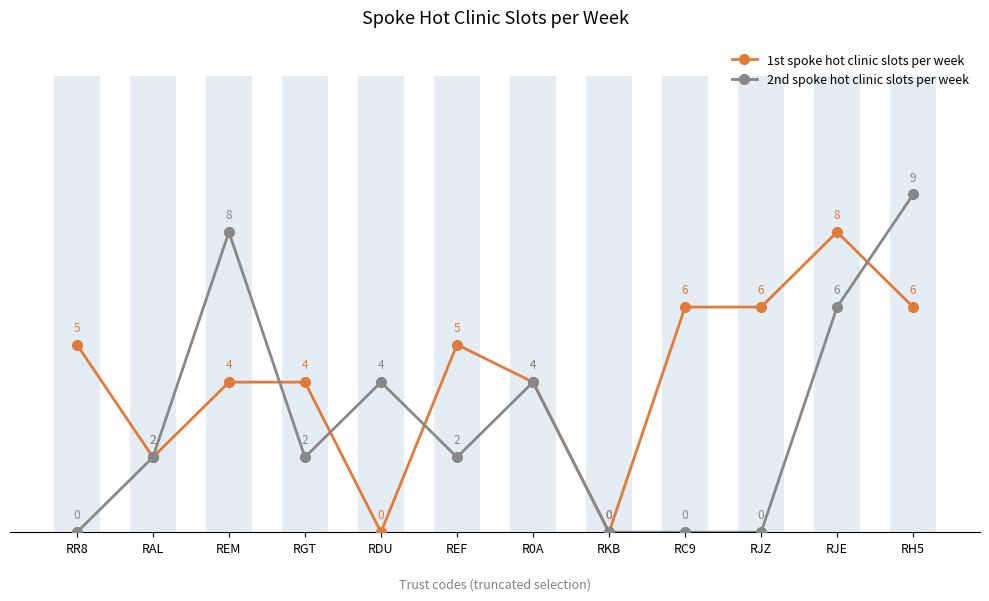

Reading right to left, list all the values displayed in this chart.

1st spoke hot clinic slots per week: RH5=6	RJE=8	RJZ=6	RC9=6	RKB=0	R0A=4	REF=5	RDU=0	RGT=4	REM=4	RAL=2	RR8=5
2nd spoke hot clinic slots per week: RH5=9	RJE=6	RJZ=0	RC9=0	RKB=0	R0A=4	REF=2	RDU=4	RGT=2	REM=8	RAL=2	RR8=0